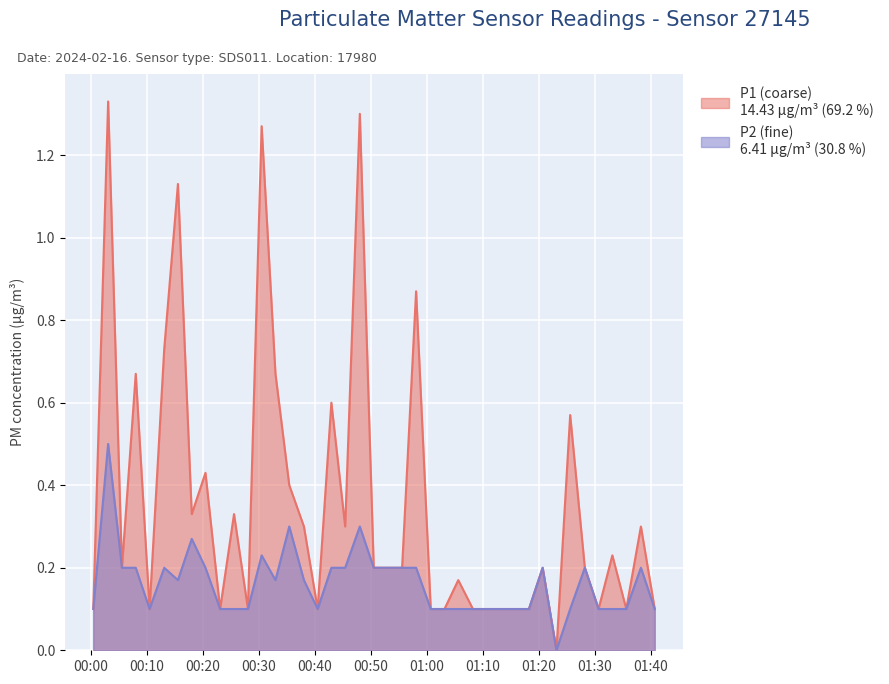

True or false: P1 and P2 intersect in this chart.

False